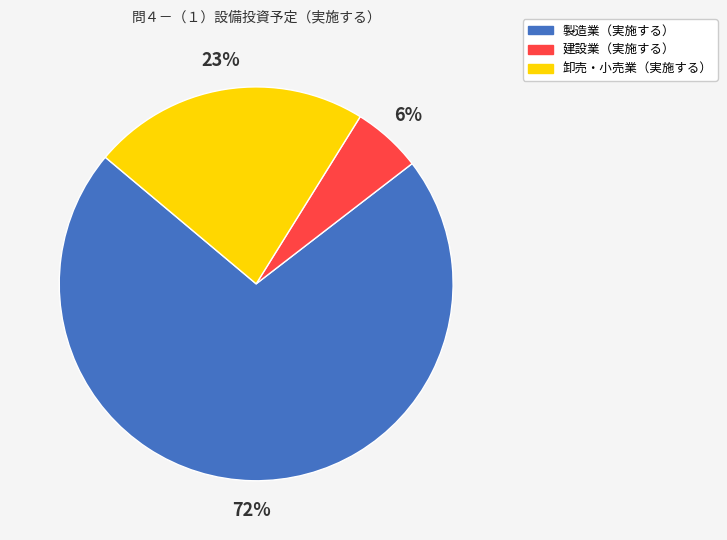

Does any single category account for the majority?

Yes